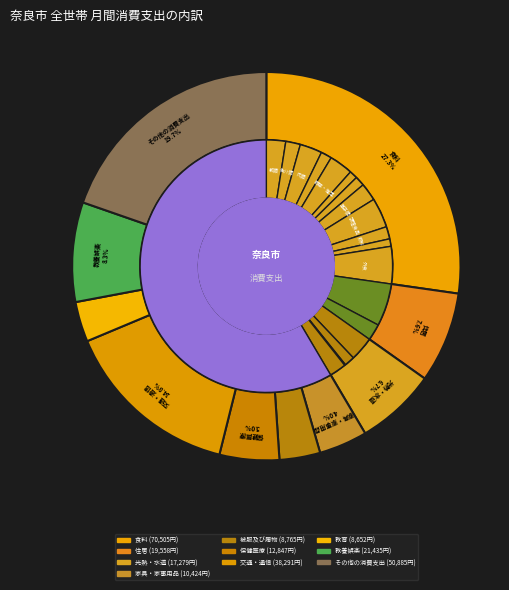

How many segments does this pie chart have?

10